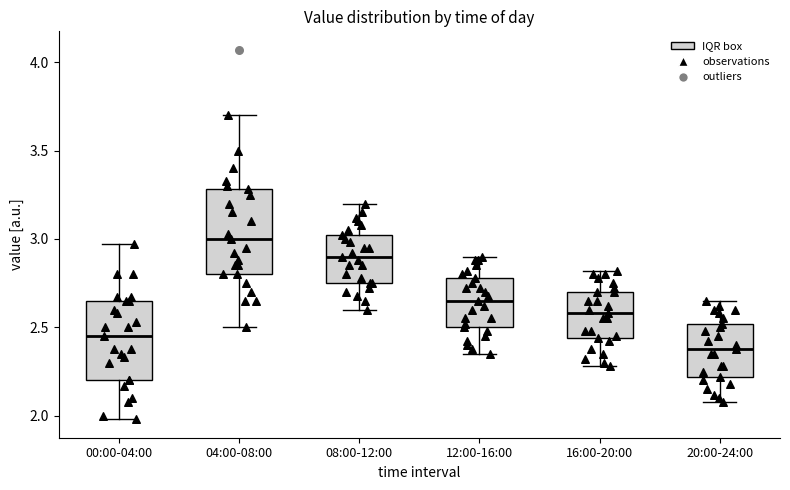

Which box's median line is the highest?

04:00-08:00